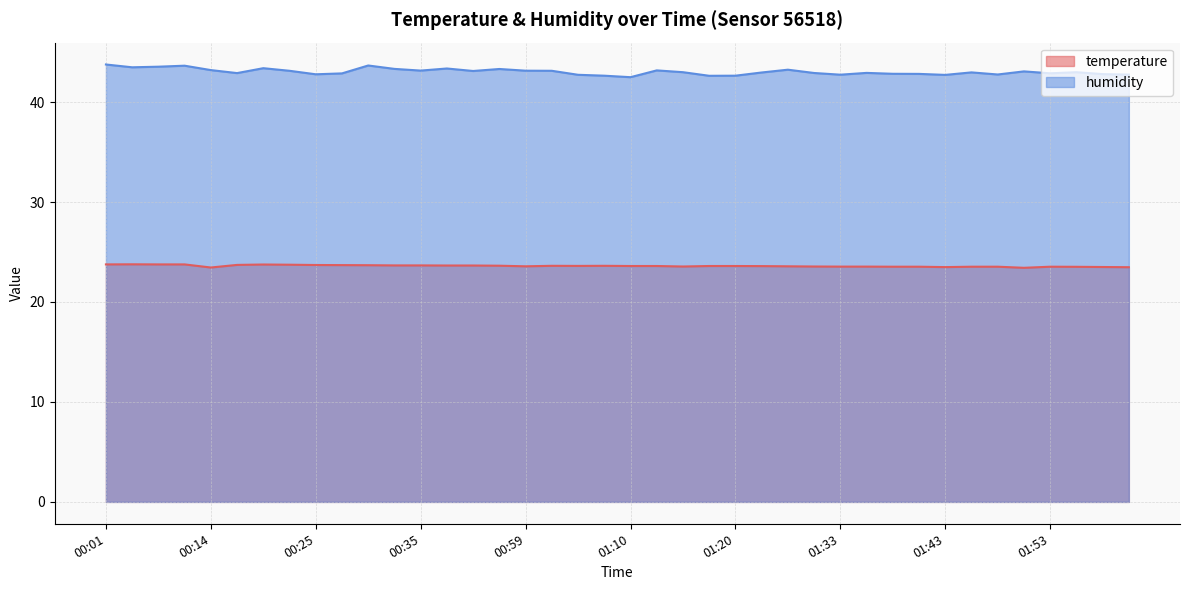

Is it true that temperature equals 38.2 at 00:51?

False